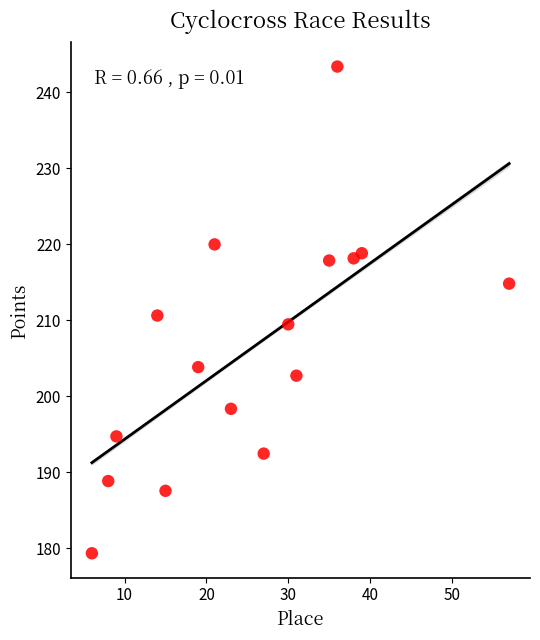

What is the range of X values (max minus min)?

51.0